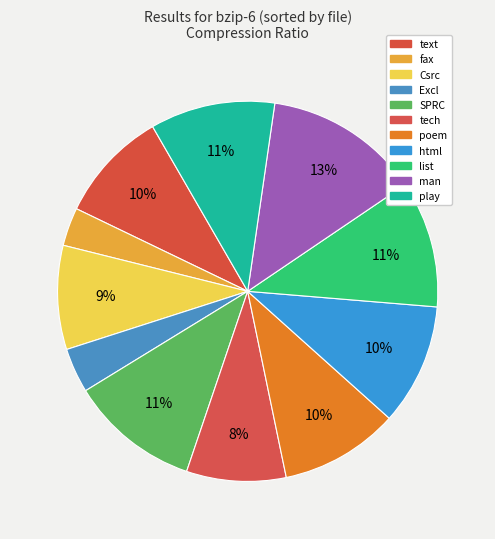

Rank the categories by value from highest to lowest.

man, SPRC, list, play, html, poem, text, Csrc, tech, Excl, fax